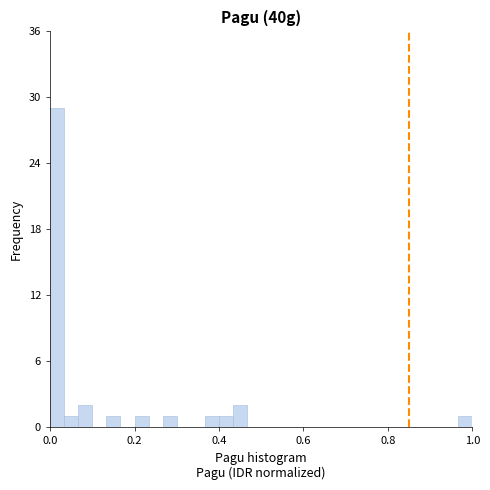

Read against the x-axis, roughly where is the centre of the tallest bar?

0.02